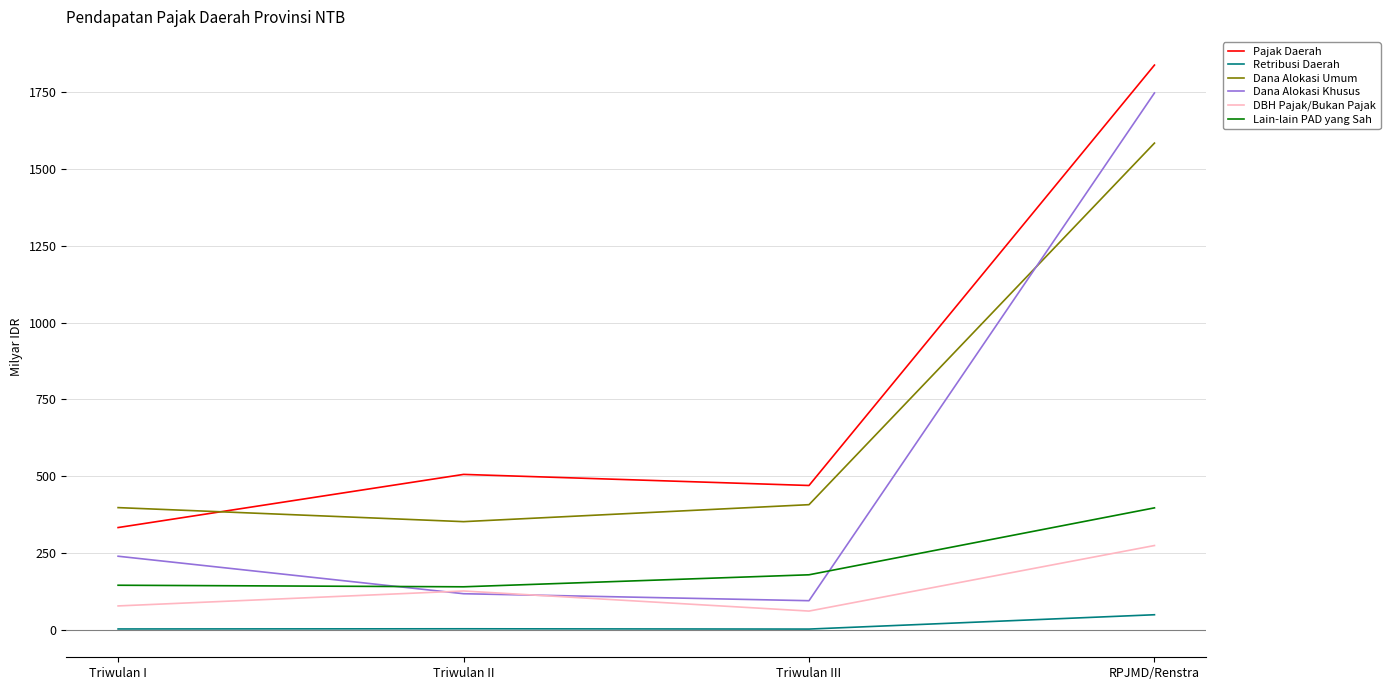

What is the highest value of the Pajak Daerah series?

1838.4